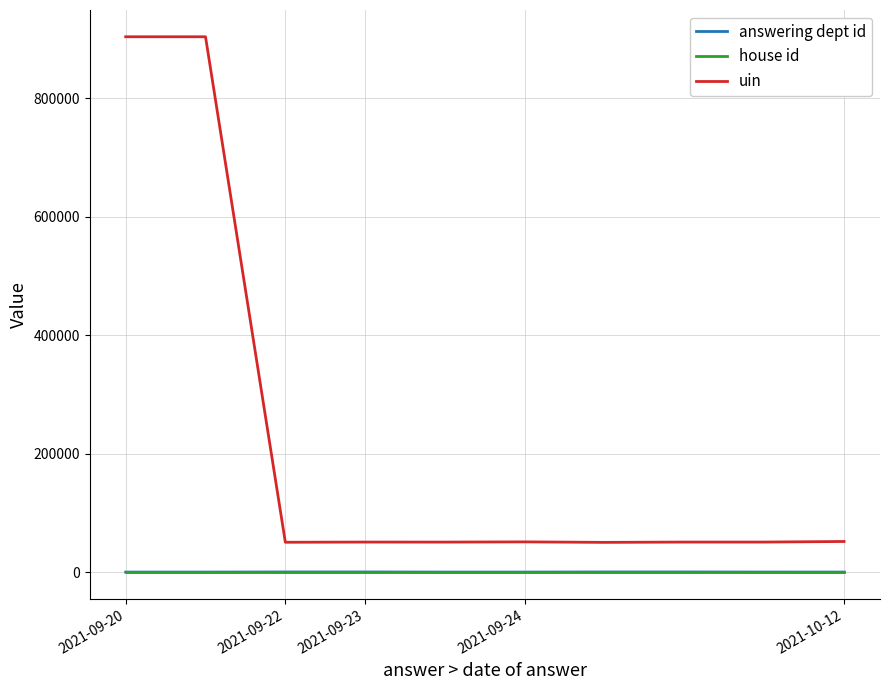

True or false: answering dept id and uin intersect in this chart.

False